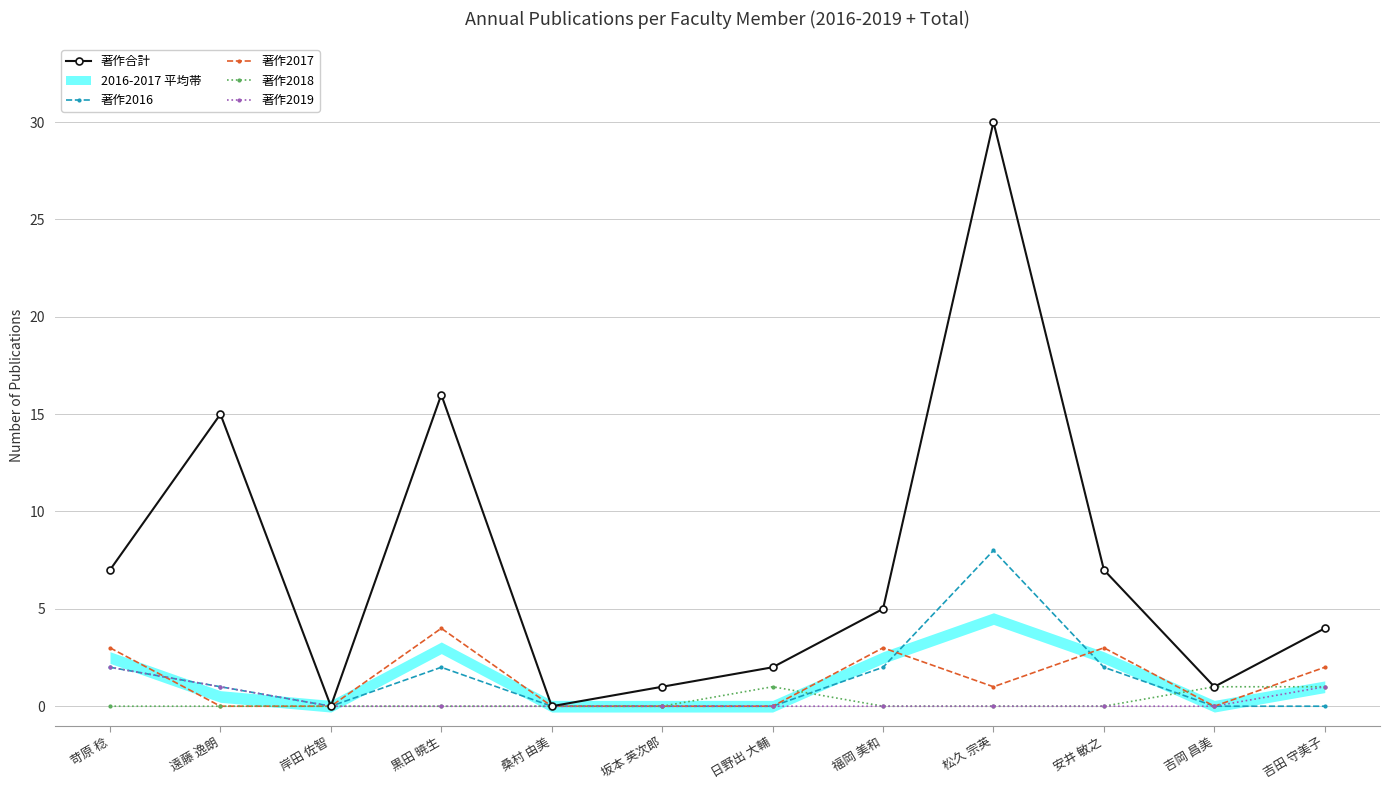

What is the label of the 12th point from the left?

吉田 守美子